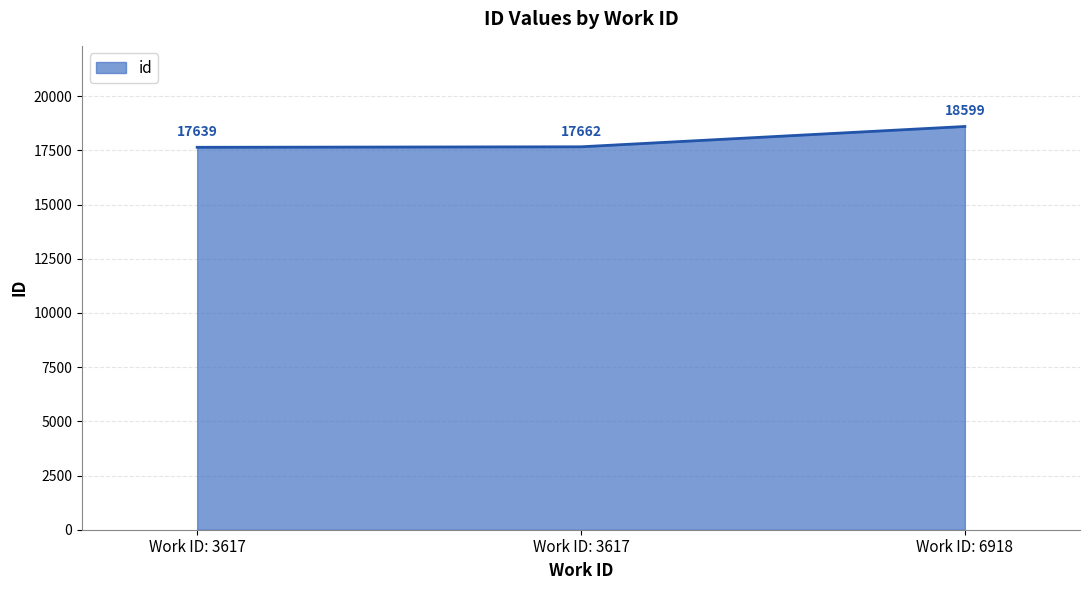

At which category does the chart reach its minimum across all series?

Work ID: 3617